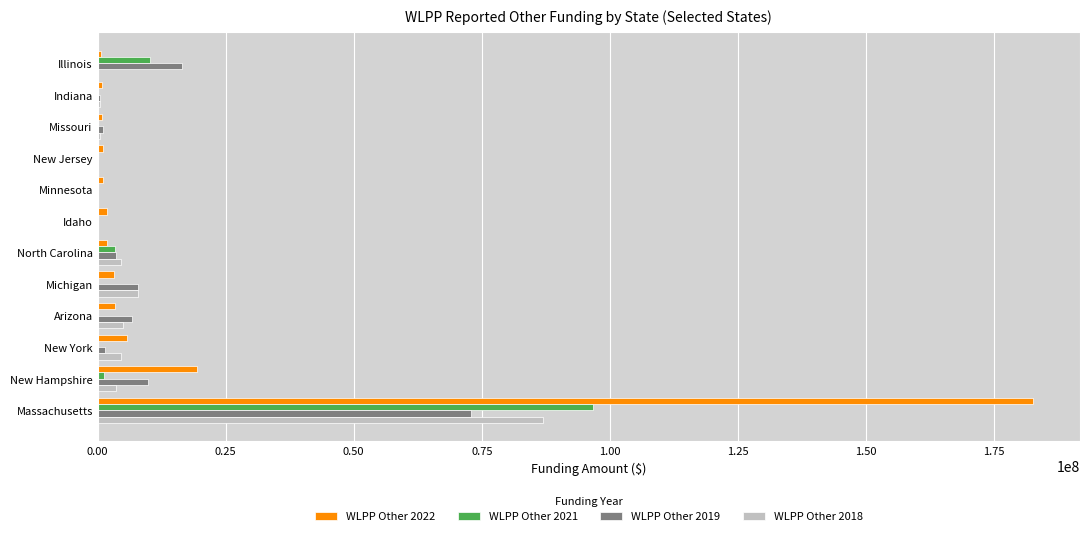

What are all the series names shown in the legend?

WLPP Other 2022, WLPP Other 2021, WLPP Other 2019, WLPP Other 2018